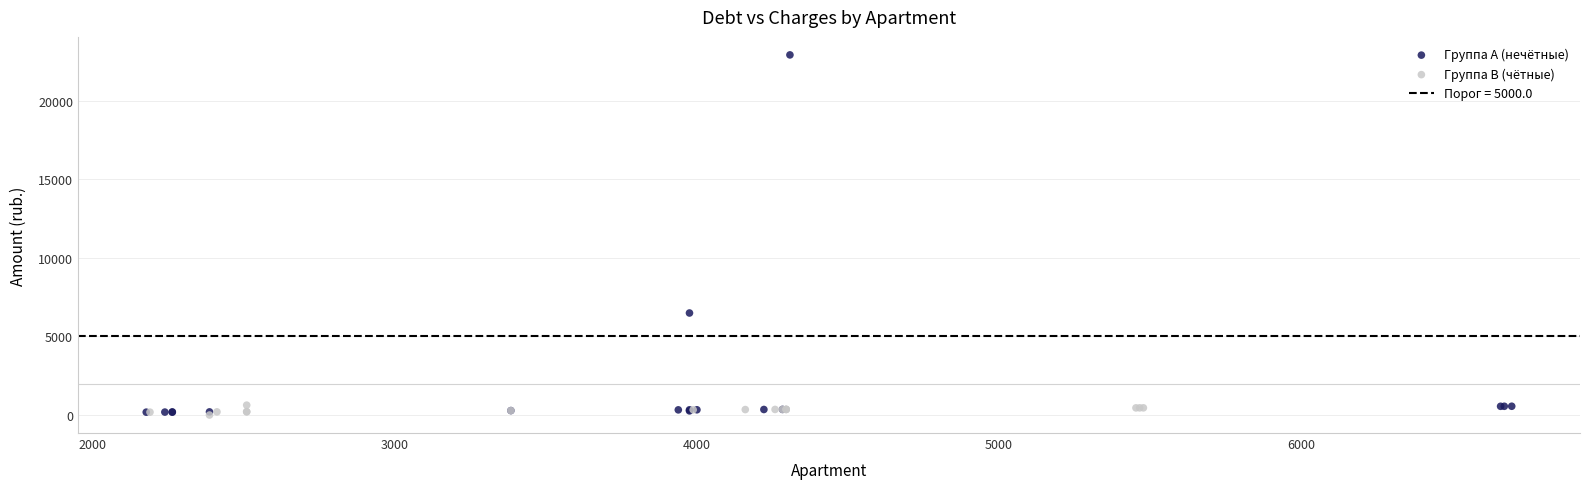

Which series contains the highest Y value?

Группа A (нечётные)